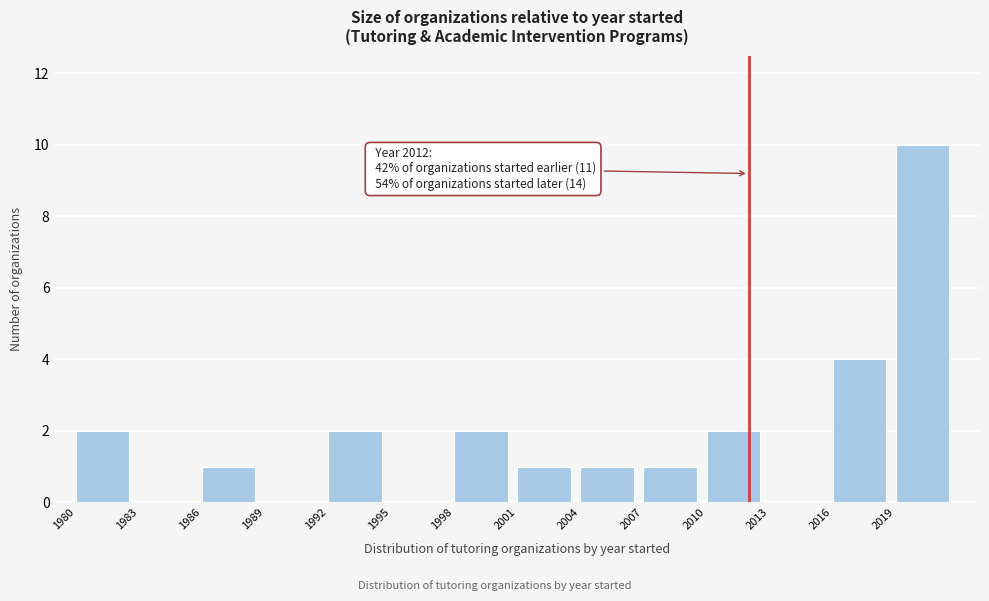

Which range on the x-axis has the tallest bar?

2019 to 2022